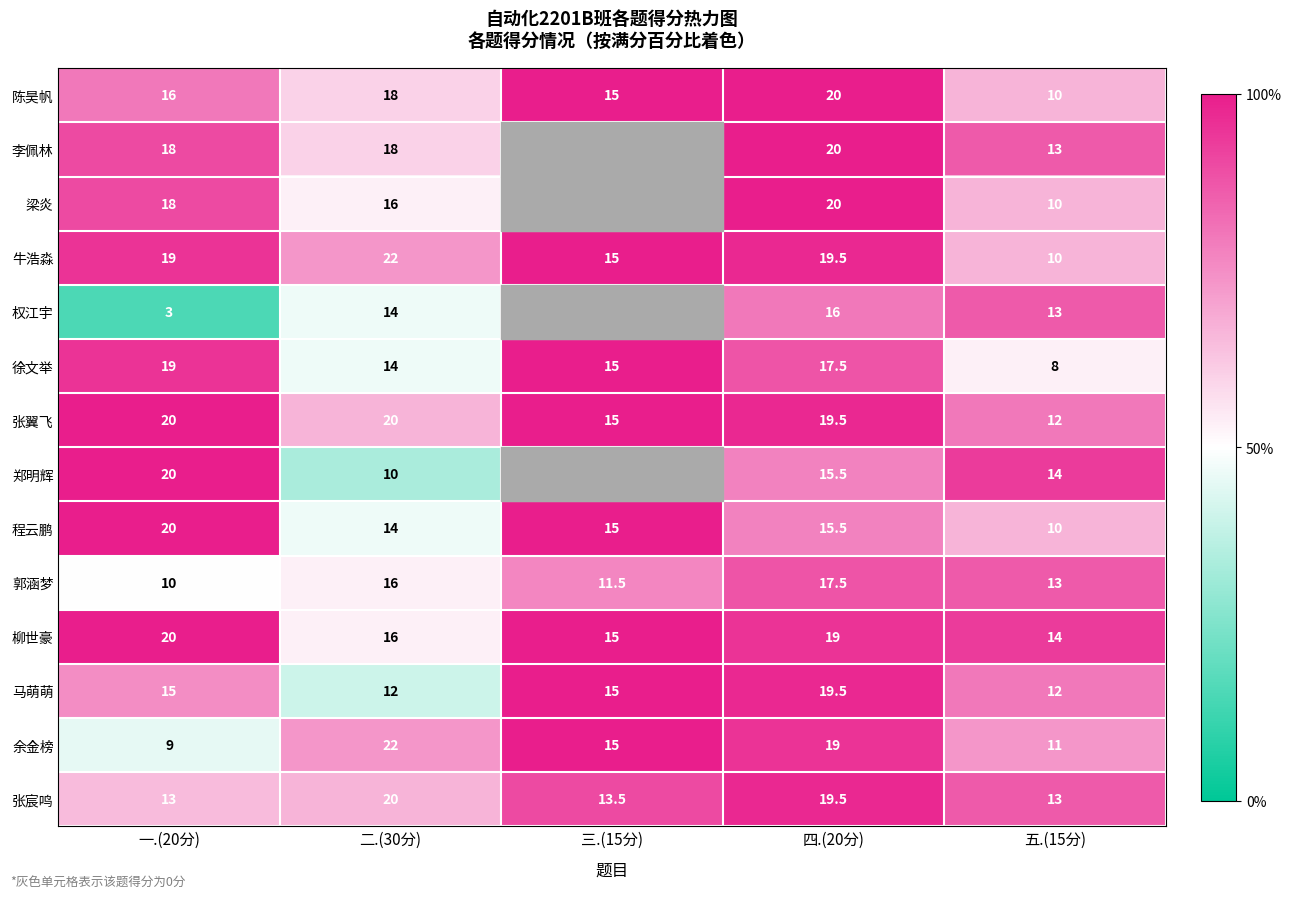

What is the spread (max minus min) of values at 五.(15分)?

6.0